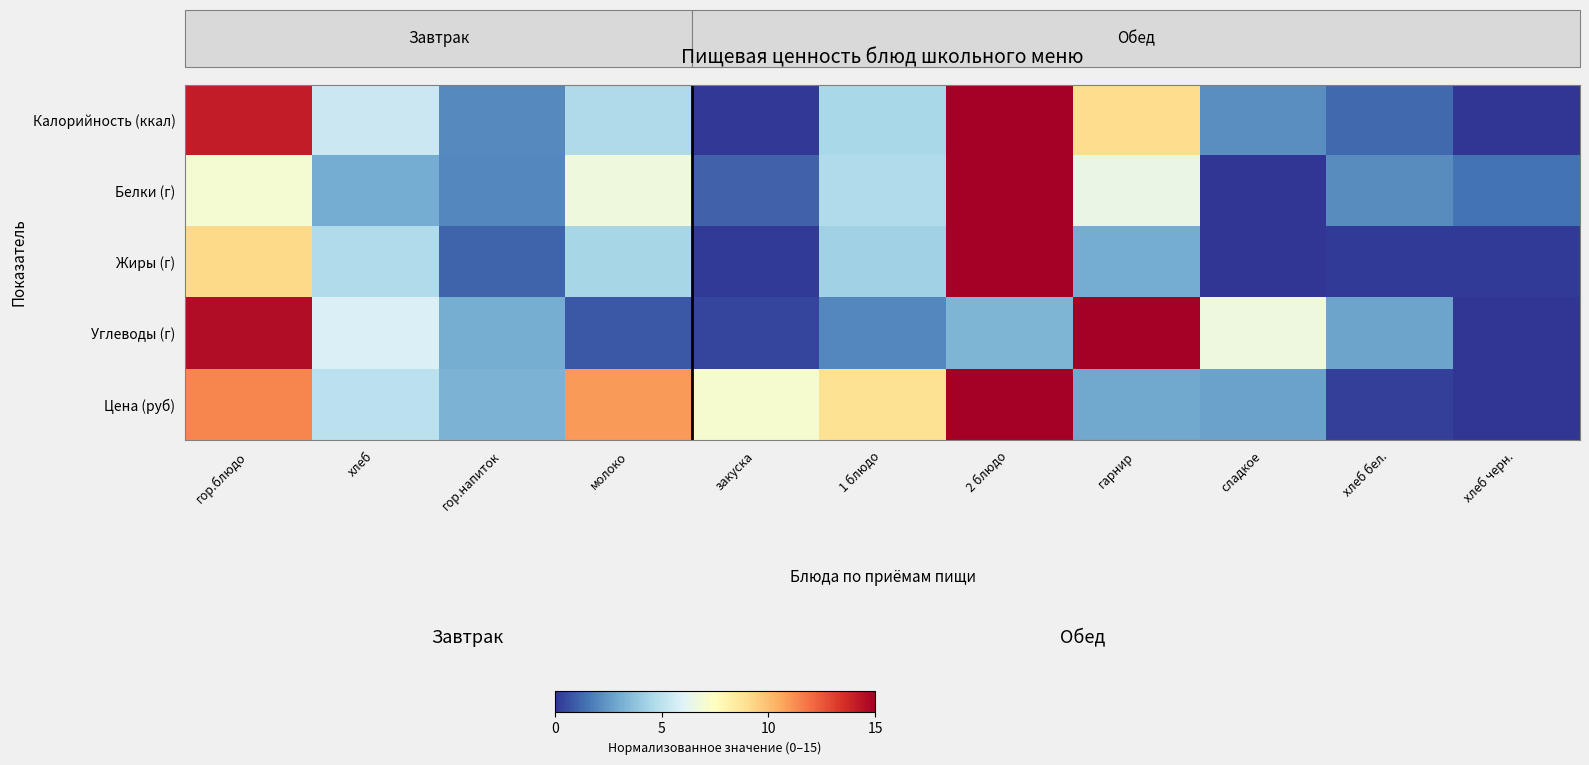

At how many categories does at least one series exceed 11?

3